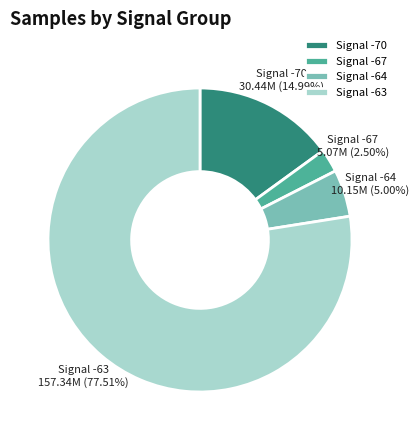

How many segments does this pie chart have?

4